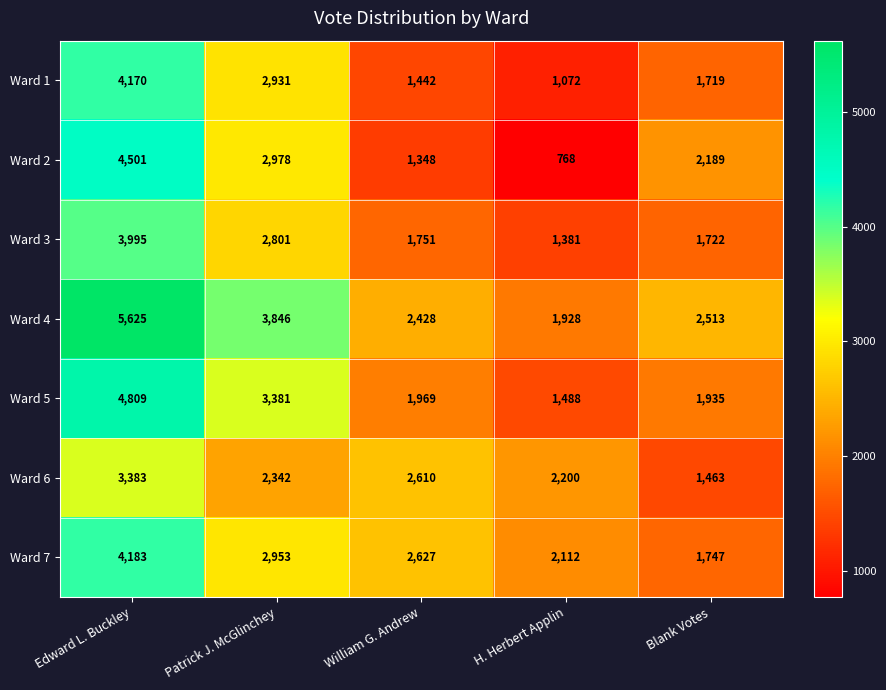

What is the difference between the maximum and second lowest values in the Ward 7 series?

2071